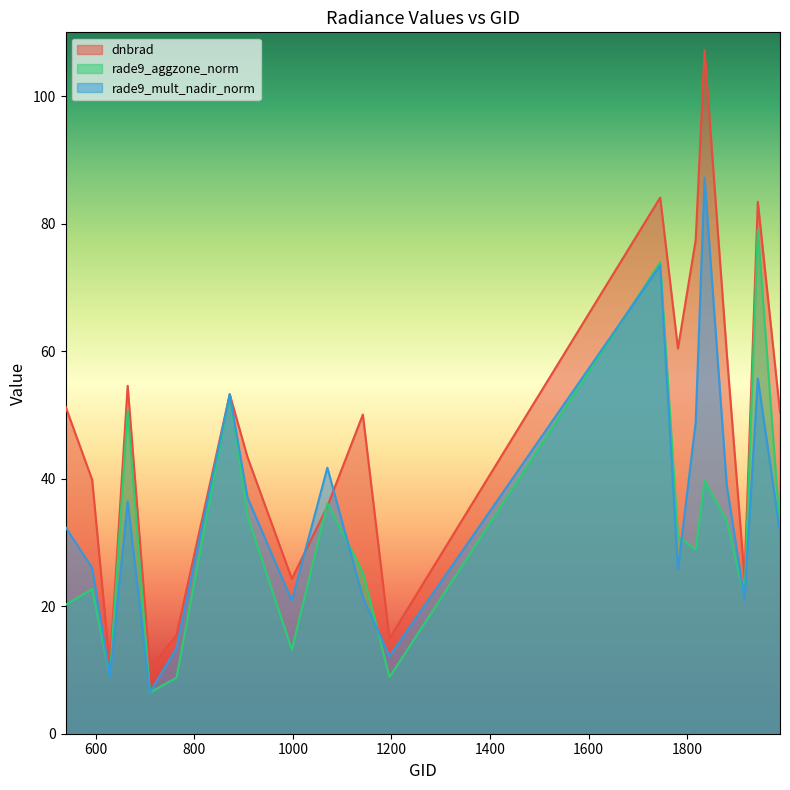

At how many categories does at least one series exceed 36?

14